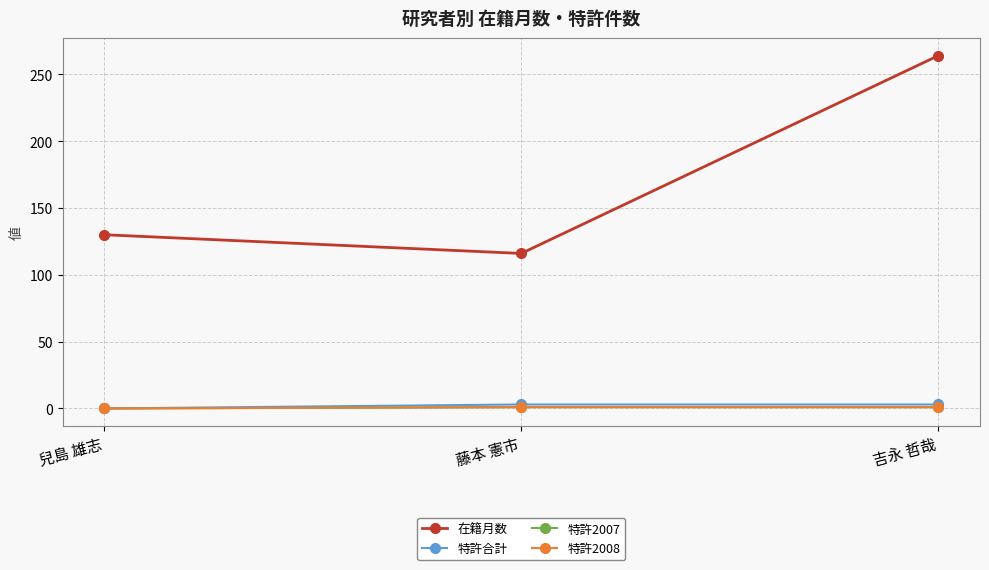

What value does the 特許2008 series have at 吉永 哲哉?

1